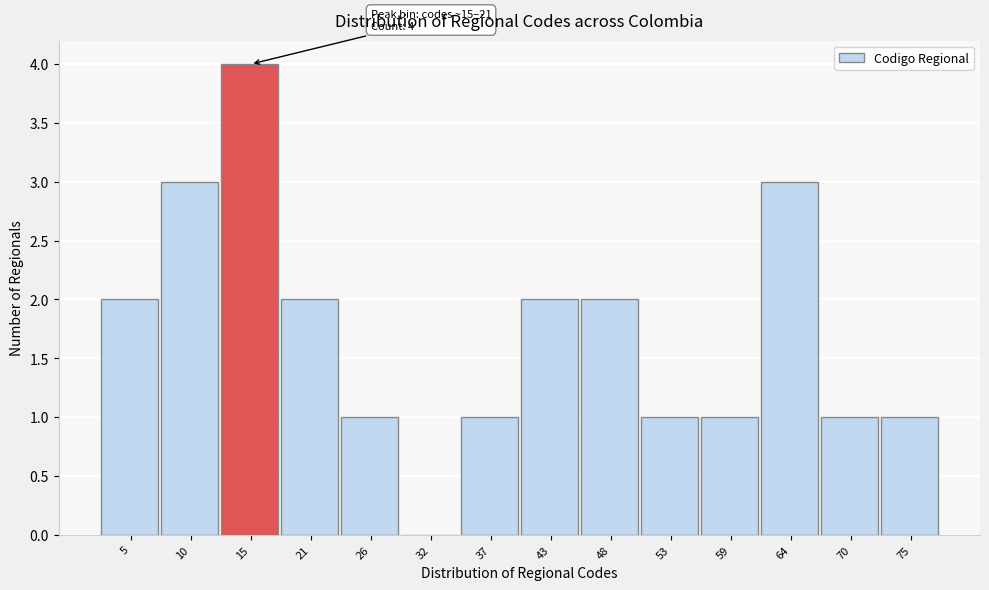

Reading right to left, what are all the values shown in this chart?

75=1	70=1	64=3	59=1	53=1	48=2	43=2	37=1	32=0	26=1	21=2	15=4	10=3	5=2